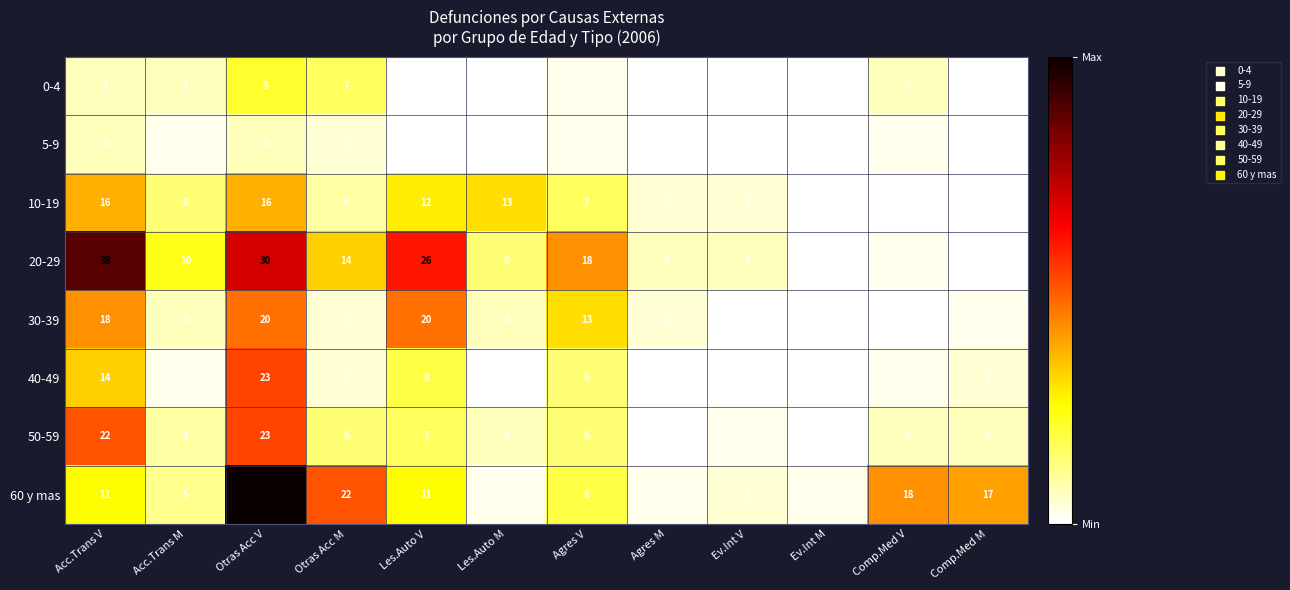

True or false: 10-19 has a value of 7 at Agres V.

True